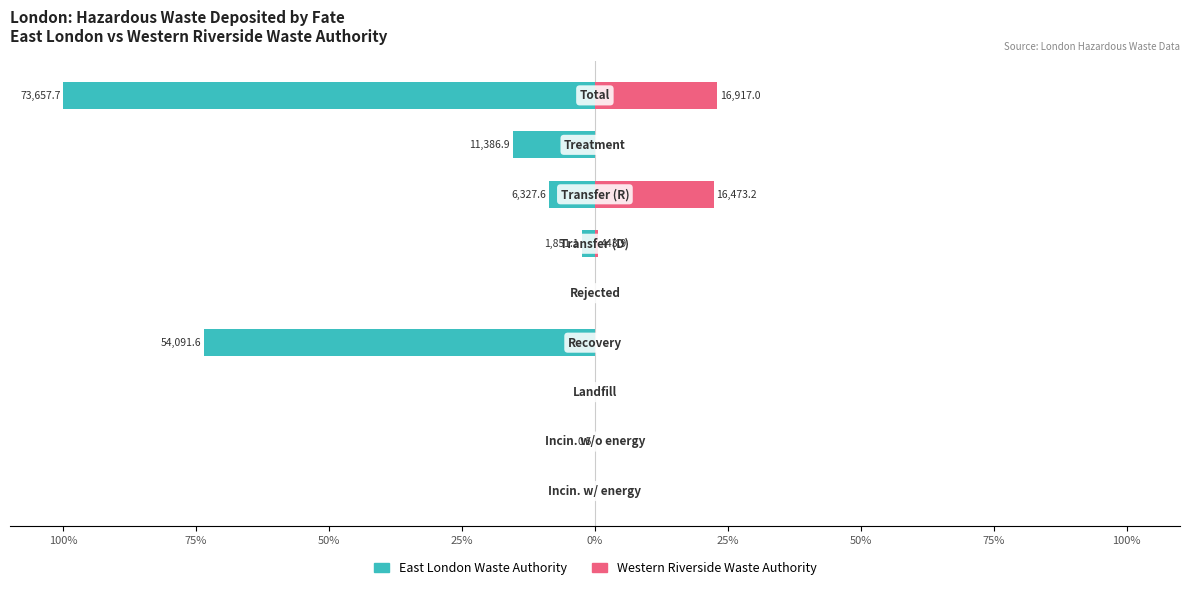

Which series changed the most between 0% and 100%?

East London Waste Authority